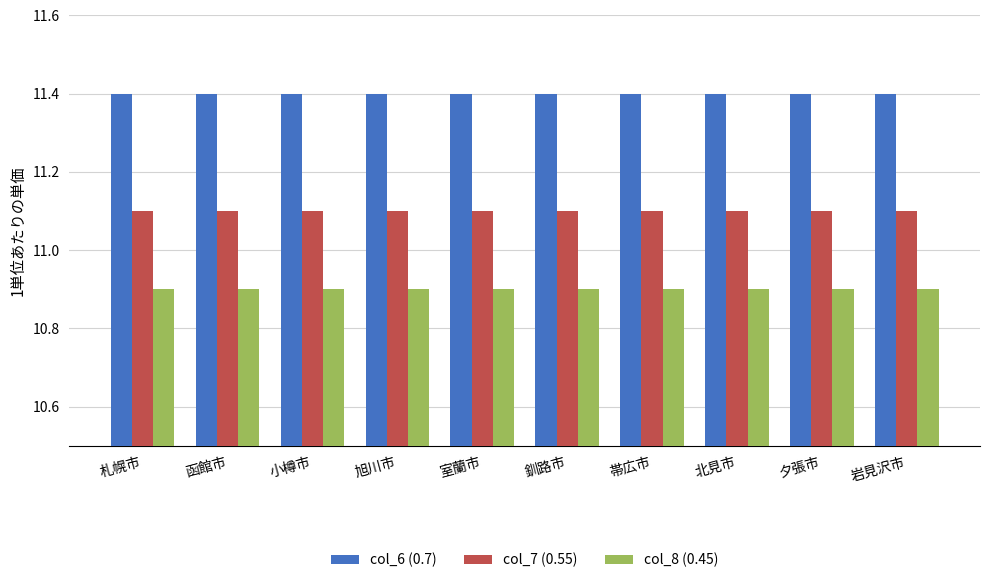

What is the lowest value of the col_7 (0.55) series?

11.1